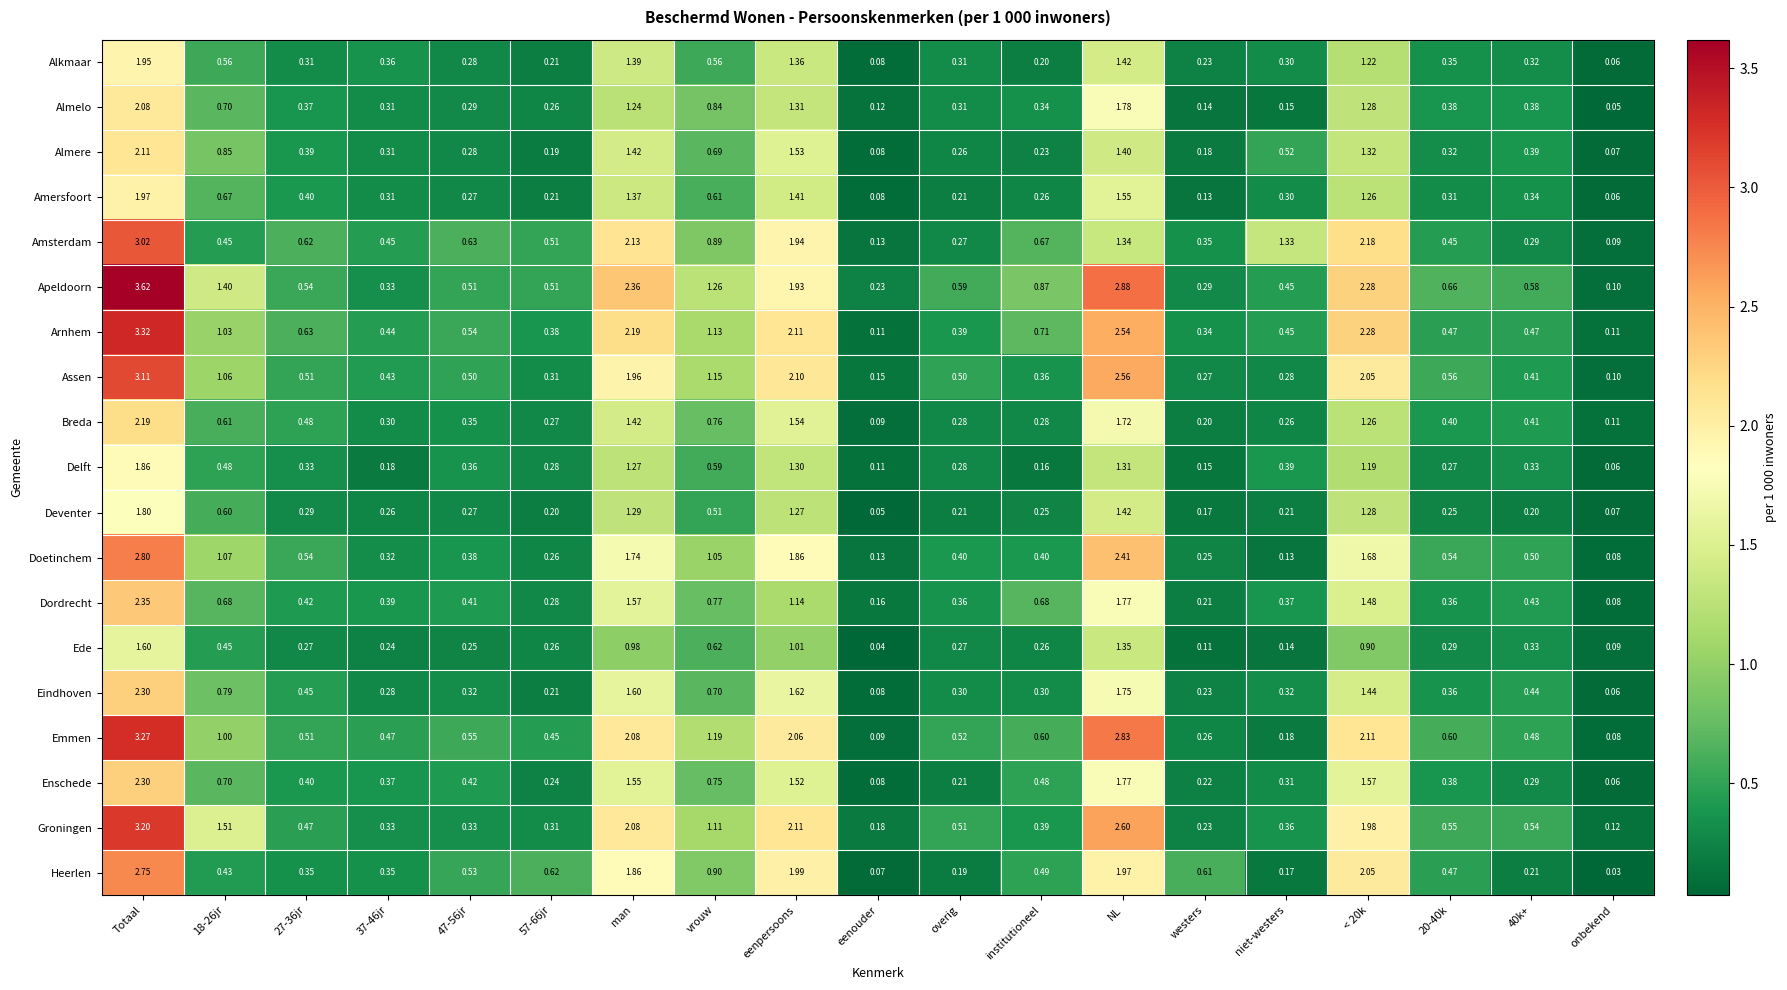

What is the total value across all series at 18-26jr?

15.0